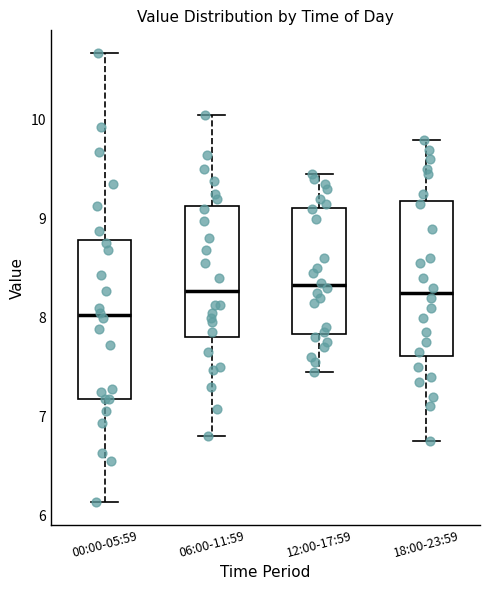

Where does the lower whisker of the box for 06:00-11:59 end on the y-axis? The values are not printed on the chart, so give them approximately, as read against the axis.

6.8